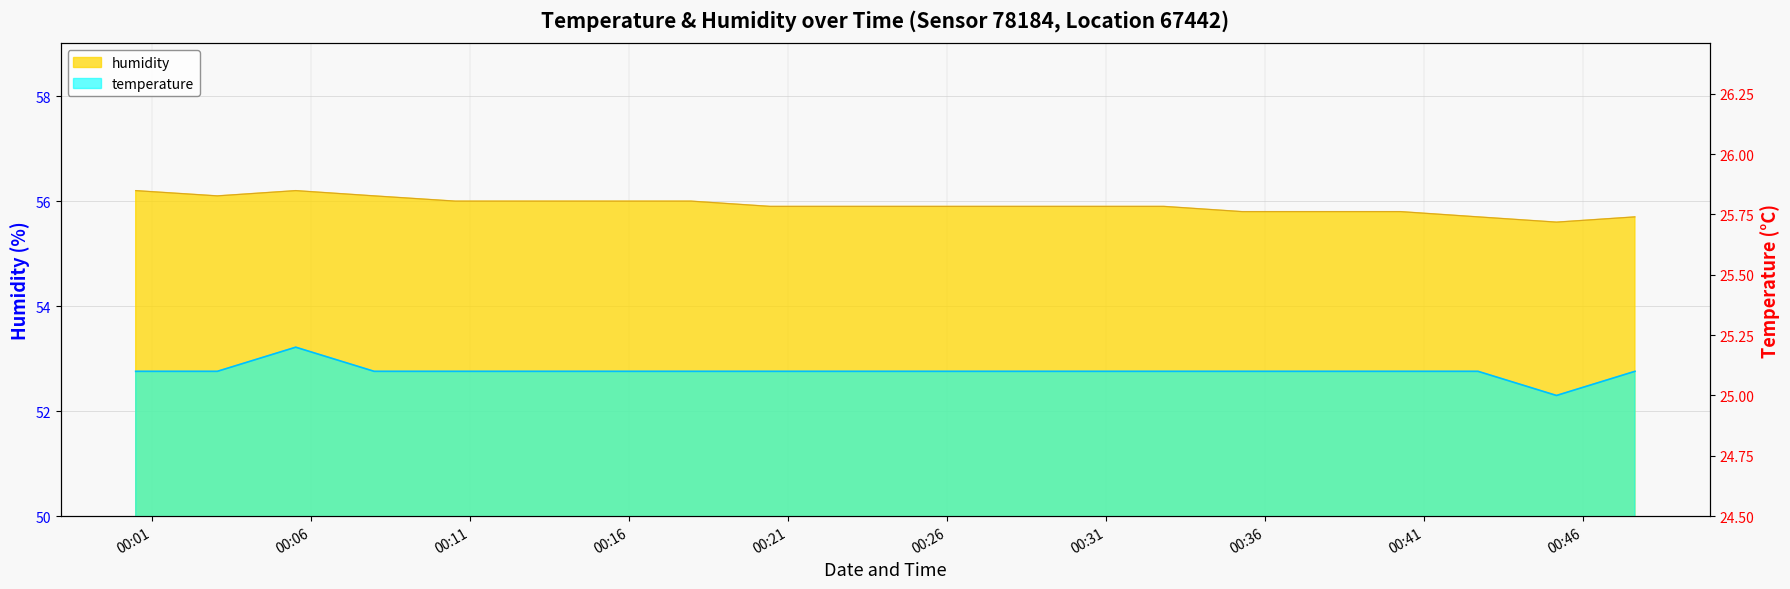

Reading left to right, transcribe all the data shown in this chart.

temperature: 00:00=25.1	01:00=25.1	02:00=25.2	03:00=25.1	04:00=25.1	05:00=25.1	06:00=25.1	07:00=25.1	08:00=25.1	09:00=25.1	10:00=25.1	11:00=25.1	12:00=25.1	13:00=25.1	14:00=25.1	15:00=25.1	16:00=25.1	17:00=25.1	18:00=25.0	19:00=25.1
humidity: 00:00=56.2	01:00=56.1	02:00=56.2	03:00=56.1	04:00=56.0	05:00=56.0	06:00=56.0	07:00=56.0	08:00=55.9	09:00=55.9	10:00=55.9	11:00=55.9	12:00=55.9	13:00=55.9	14:00=55.8	15:00=55.8	16:00=55.8	17:00=55.7	18:00=55.6	19:00=55.7